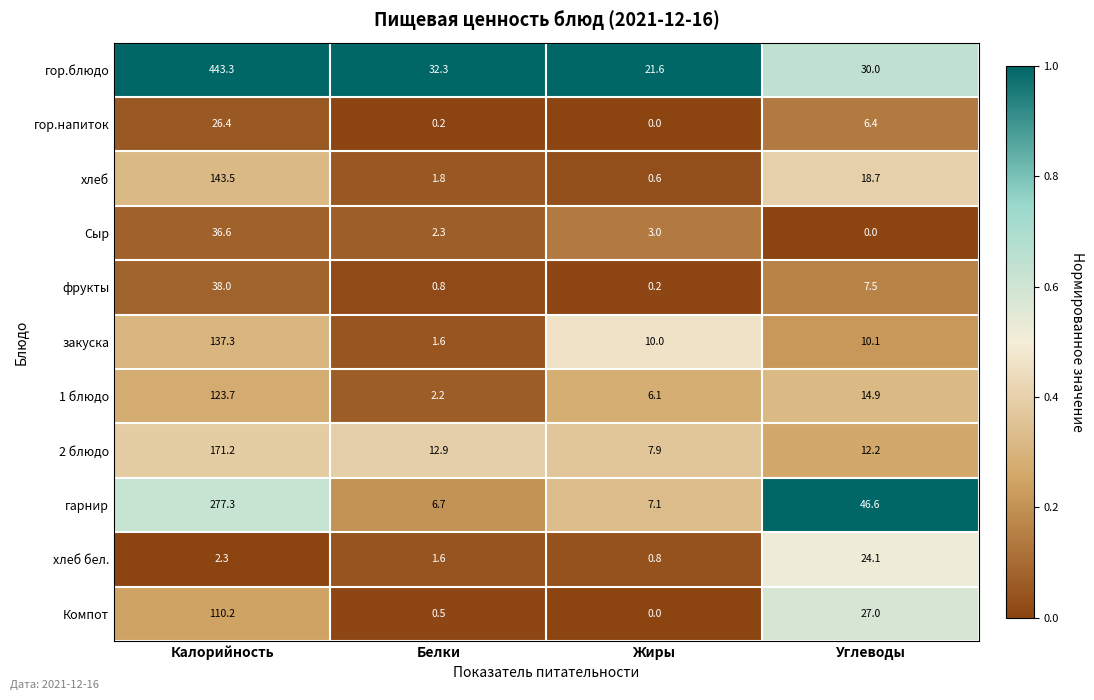

Where does the 1 блюдо series first go above 14?

Калорийность